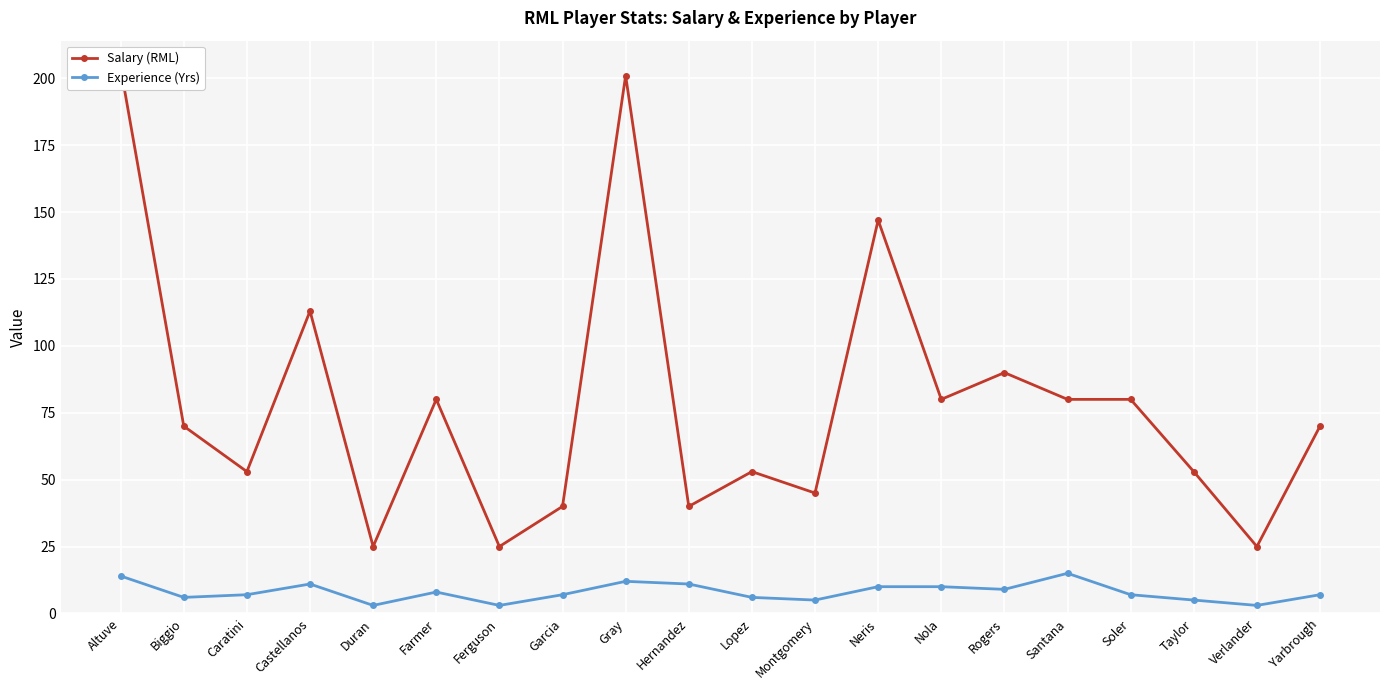

What position from the right is Ferguson?

14